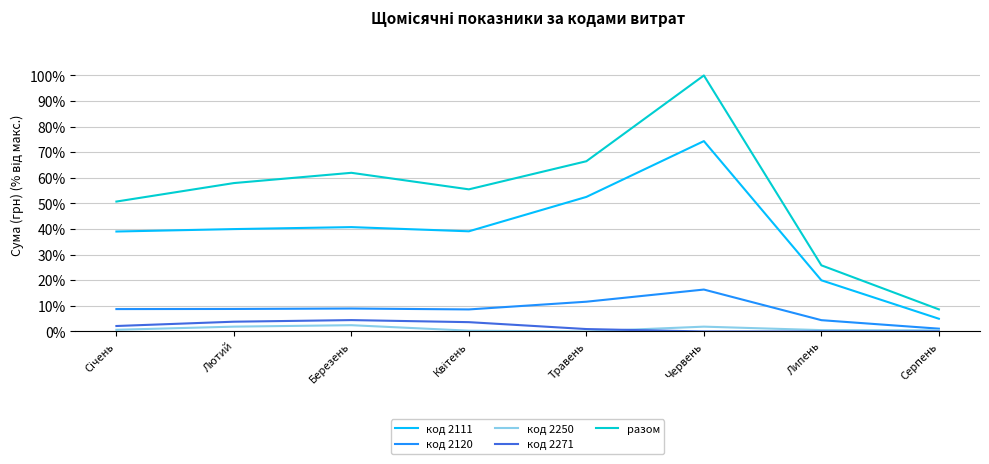

How many код 2271 values are between 0 and 3?

5